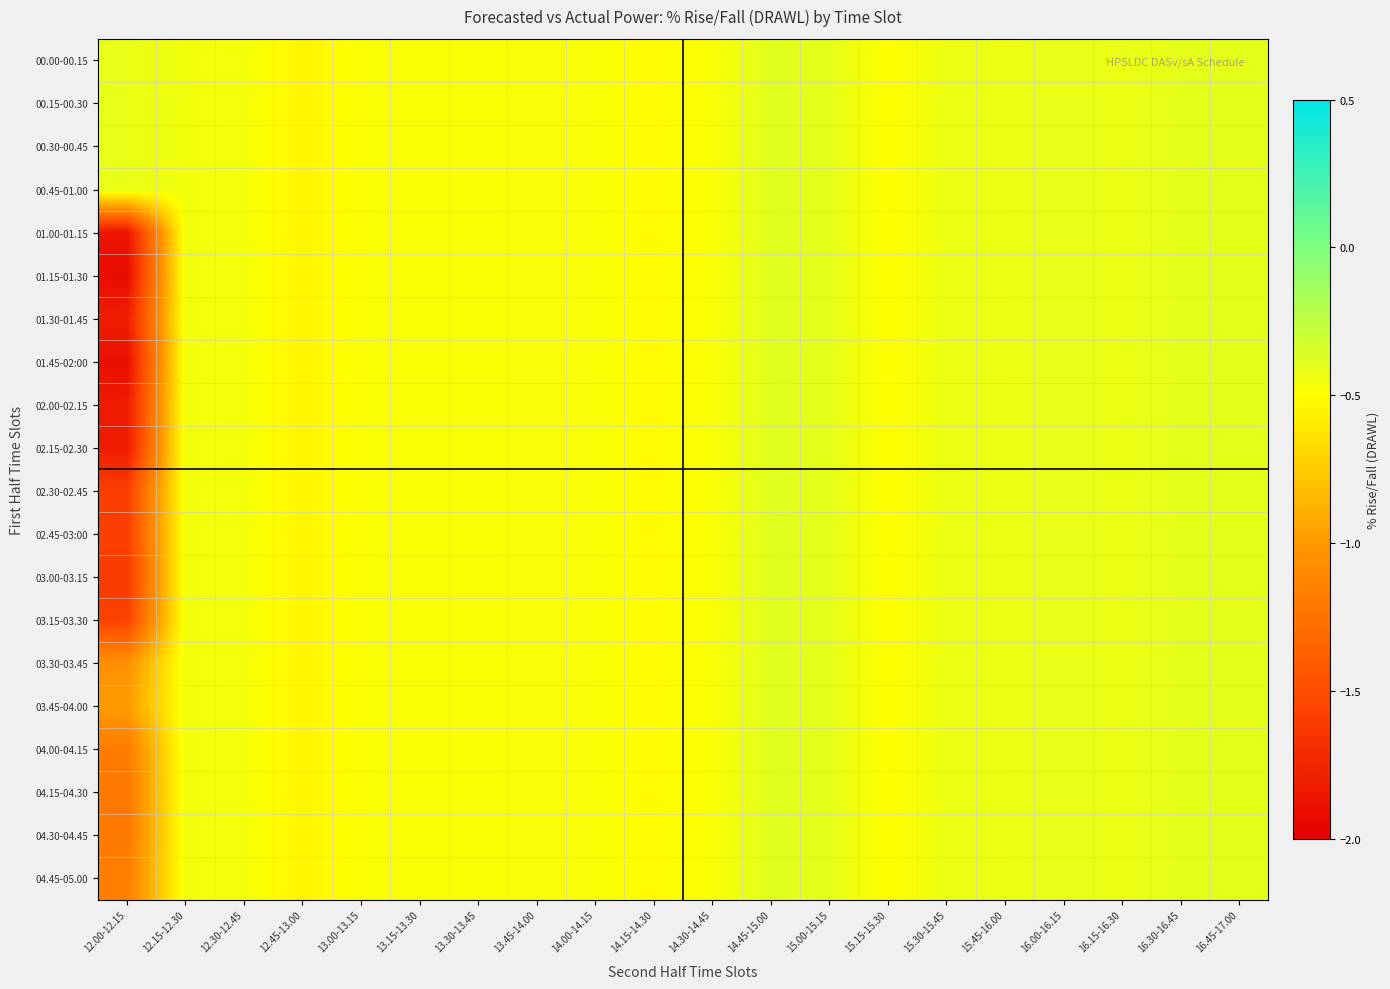

How many data points does each series have?

20